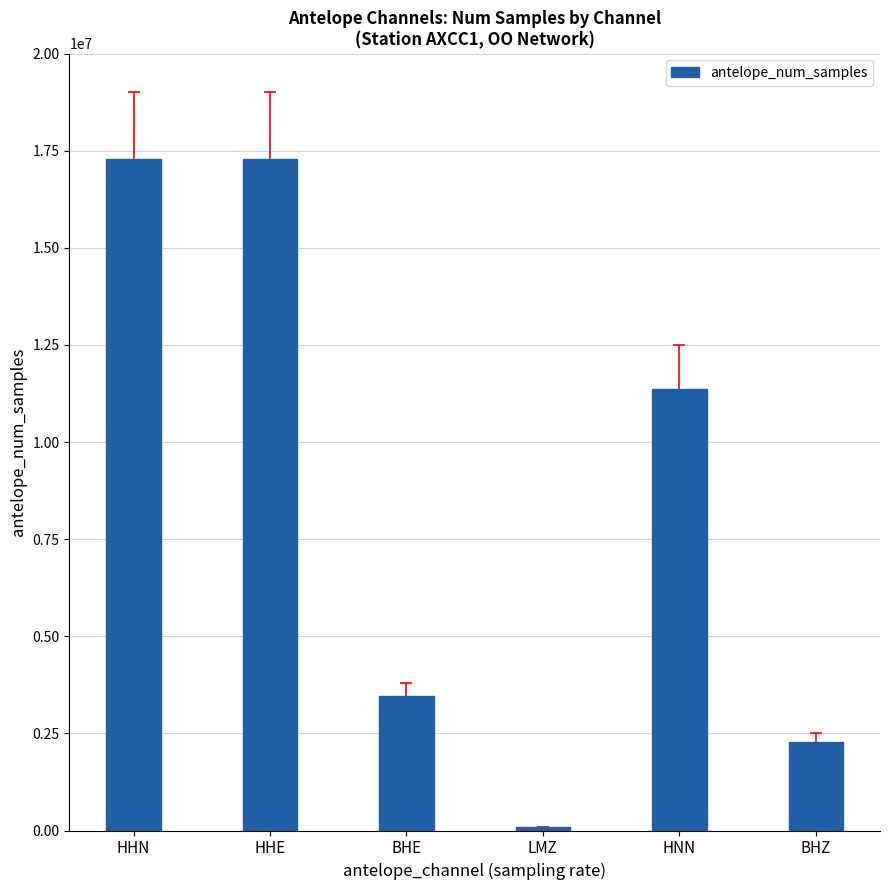

Is it true that the value at HHN is 24397415?

False